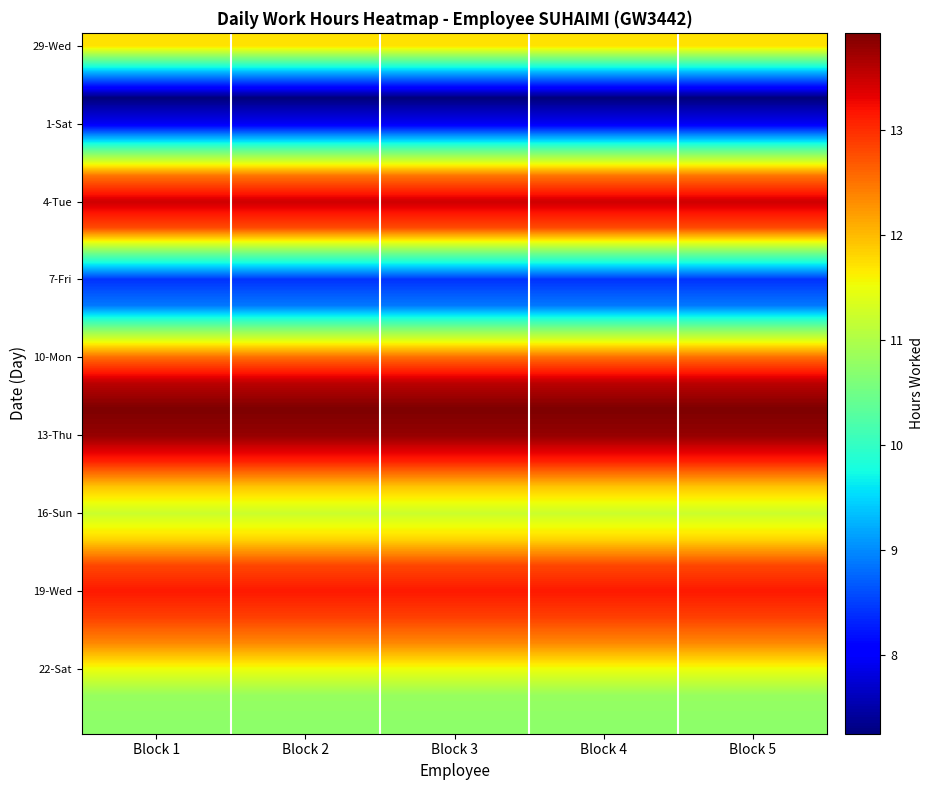

What is the difference between the highest and lowest values at Block 2?

6.7